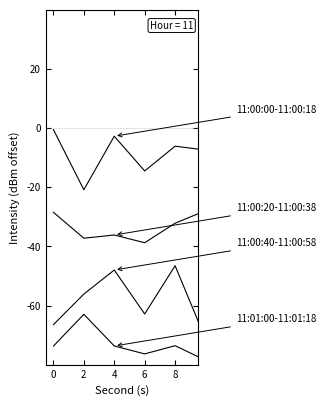

What is the label of the 2nd point from the right?

8